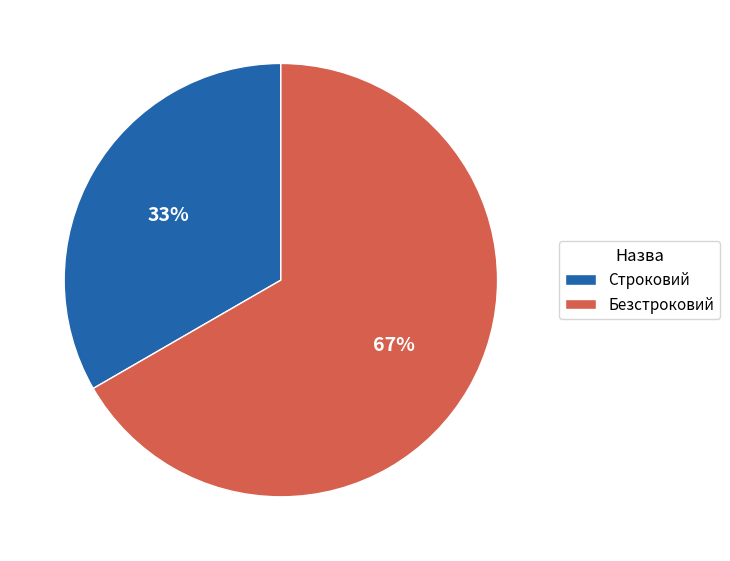

Which slice is the largest?

Безстроковий